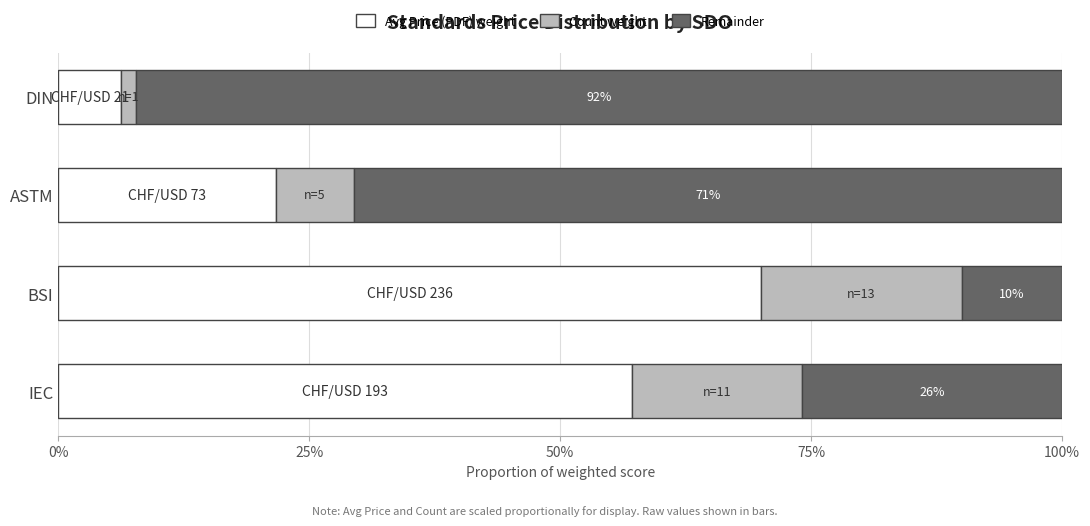

Read the Avg Price (PDF) weight value at IEC.

57.2